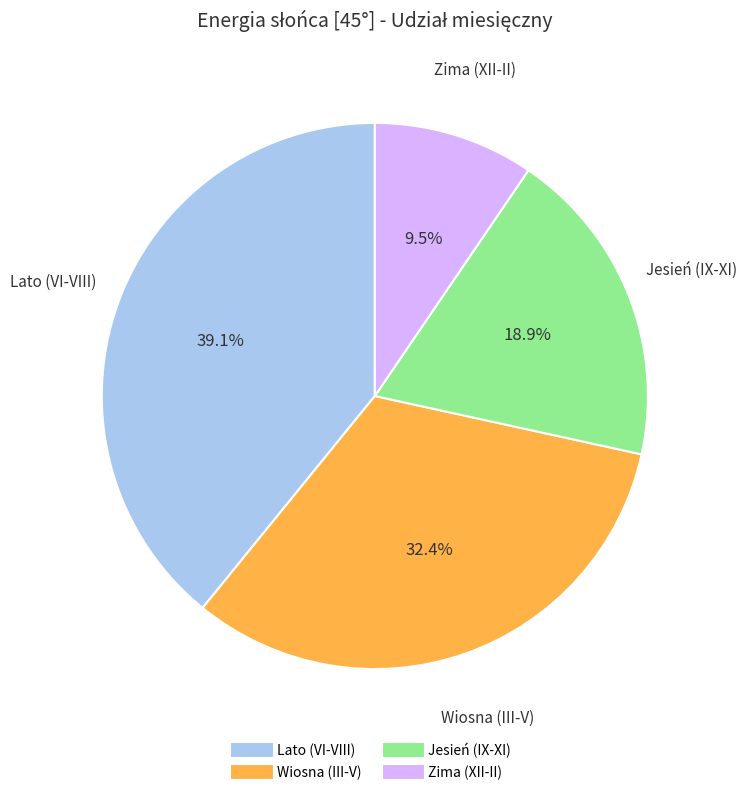

Is there a majority slice in this chart?

No